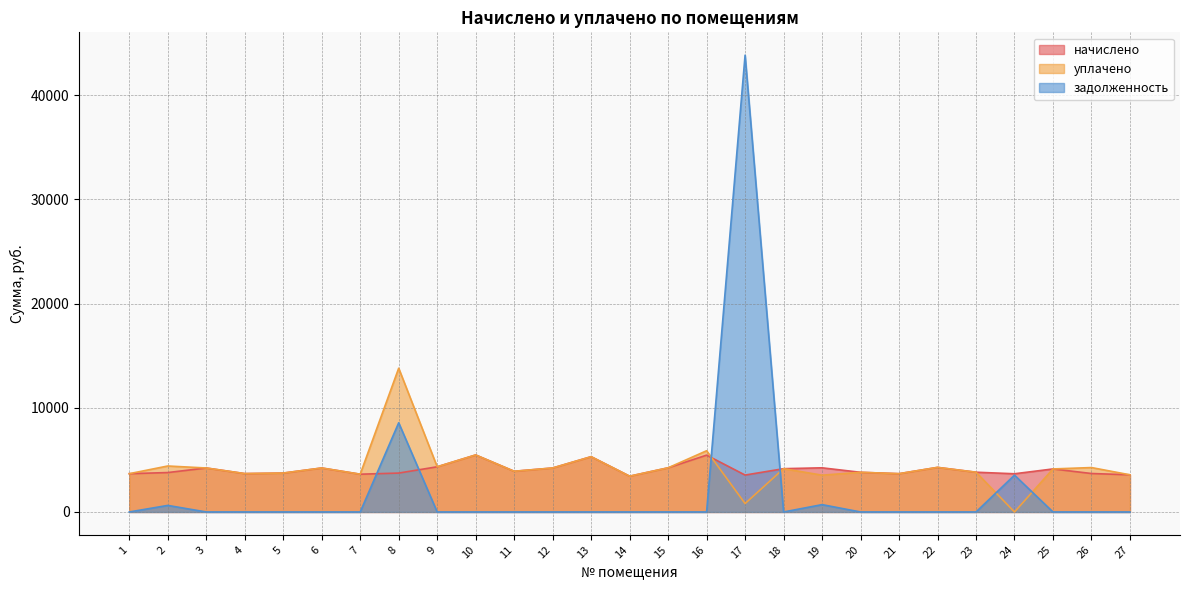

Reading right to left, list all the values displayed in this chart.

начислено: 27=3568.7	26=3692.9	25=4131.7	24=3668.0	23=3817.1	22=4280.8	21=3676.3	20=3808.8	19=4239.4	18=4156.6	17=3543.8	16=5456.5	15=4239.4	14=3436.2	13=5307.5	12=4222.8	11=3908.2	10=5473.1	9=4338.7	8=3734.3	7=3626.6	6=4222.8	5=3734.3	4=3684.6	3=4222.8	2=3784.0	1=3676.3
уплачено: 27=3568.7	26=4263.8	25=4131.7	24=0.0	23=3817.1	22=4280.8	21=3676.3	20=3808.8	19=3532.9	18=4156.6	17=810.4	16=5878.3	15=4239.4	14=3436.2	13=5307.5	12=4222.8	11=3908.2	10=5473.1	9=4338.7	8=13802.9	7=3626.6	6=4222.8	5=3734.3	4=3684.6	3=4222.8	2=4413.9	1=3676.3
задолженность: 27=0.0	26=0.0	25=0.0	24=3535.1	23=0.0	22=0.0	21=0.0	20=0.0	19=704.8	18=0.0	17=43855.5	16=0.0	15=0.0	14=0.0	13=0.0	12=0.0	11=0.0	10=0.0	9=0.0	8=8563.5	7=0.0	6=0.0	5=0.0	4=0.0	3=0.0	2=630.0	1=0.0